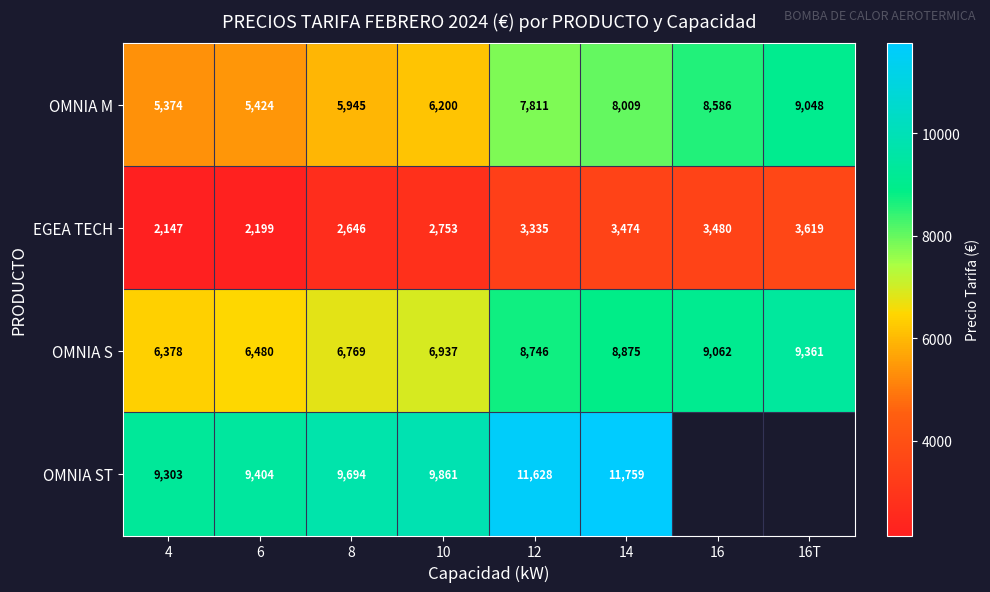

Rank the series at 8 from lowest to highest value.

EGEA TECH, OMNIA M, OMNIA S, OMNIA ST